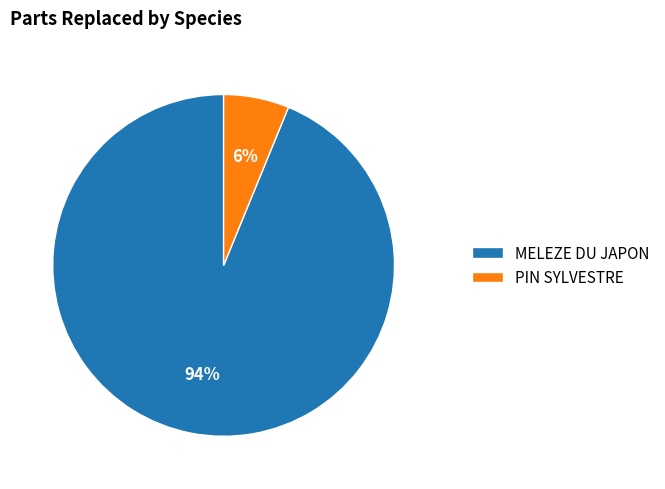

Which category has the biggest portion of the pie?

MELEZE DU JAPON